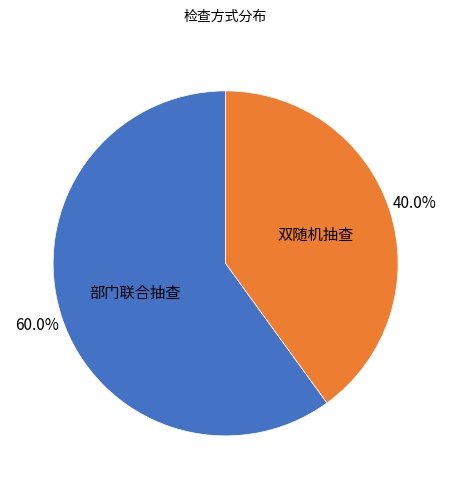

Rank the categories by value from lowest to highest.

双随机抽查, 部门联合抽查